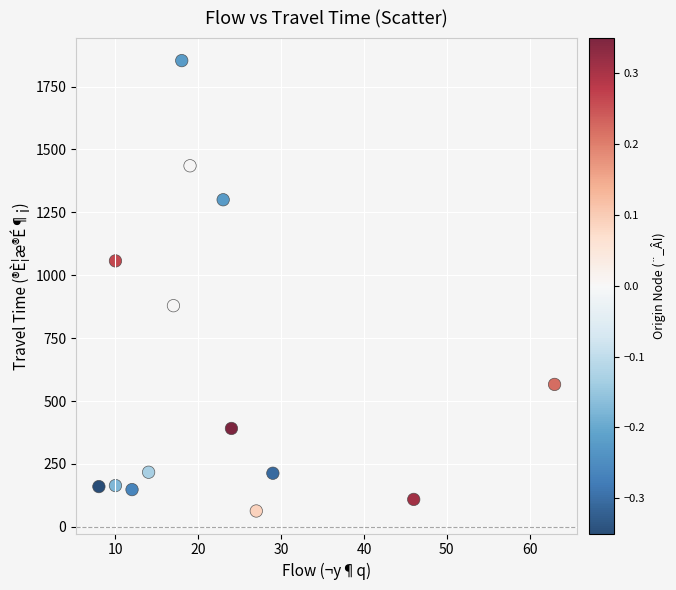

What is the range of X values (max minus min)?

55